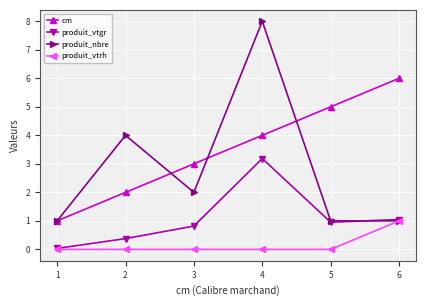

How many series are shown in this chart?

4